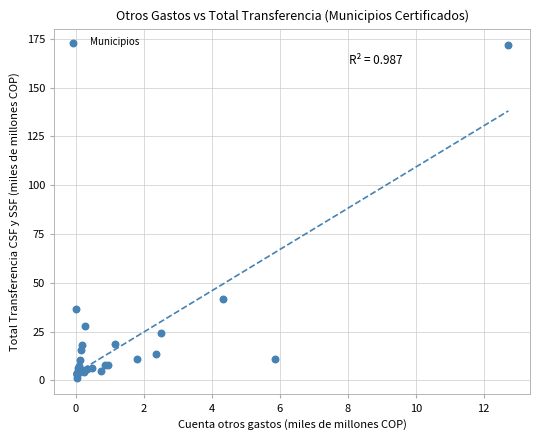

What Y value in the scatter plot is closest to 86?

41.6